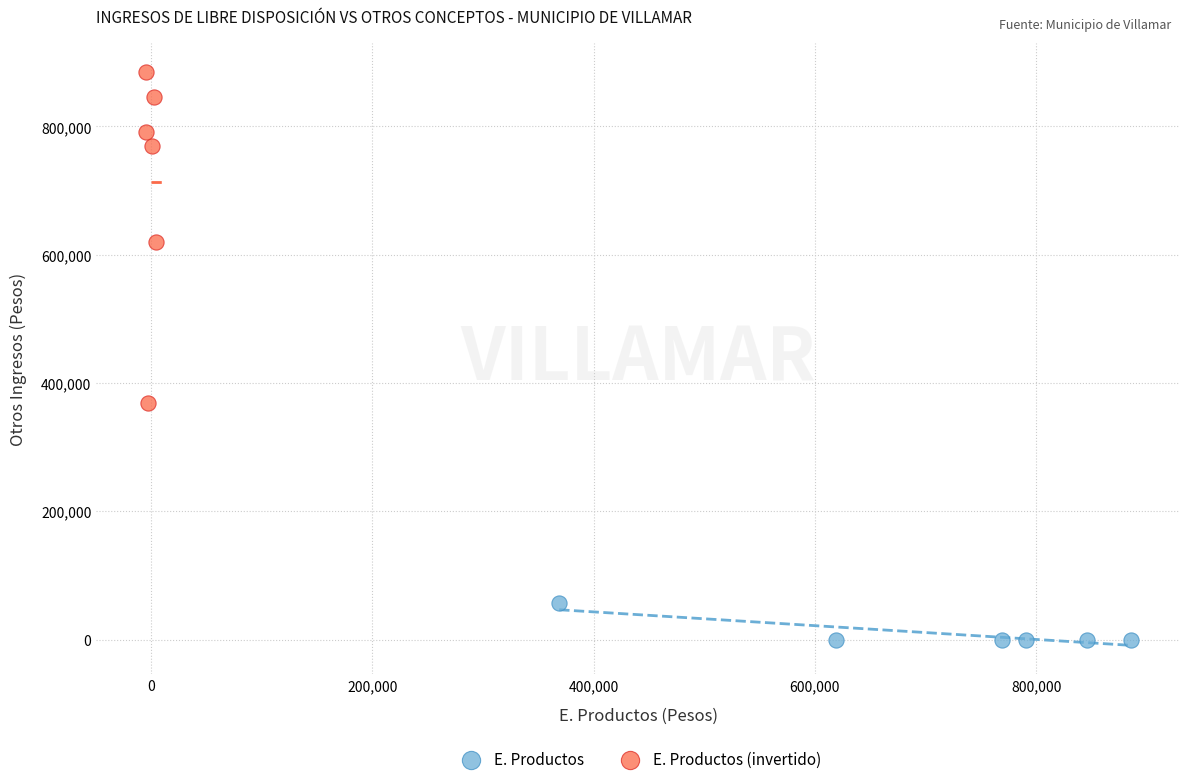

What are all the series names shown in the legend?

E. Productos, E. Productos (invertido)